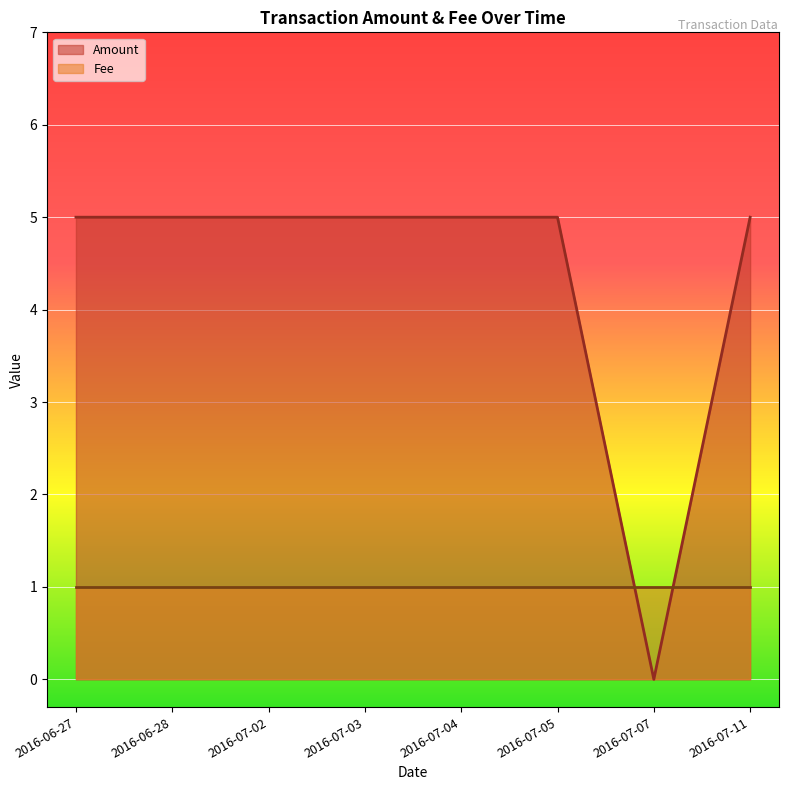

What is the ratio of the value at 2016-07-04 to the value at 2016-07-11?

1.0